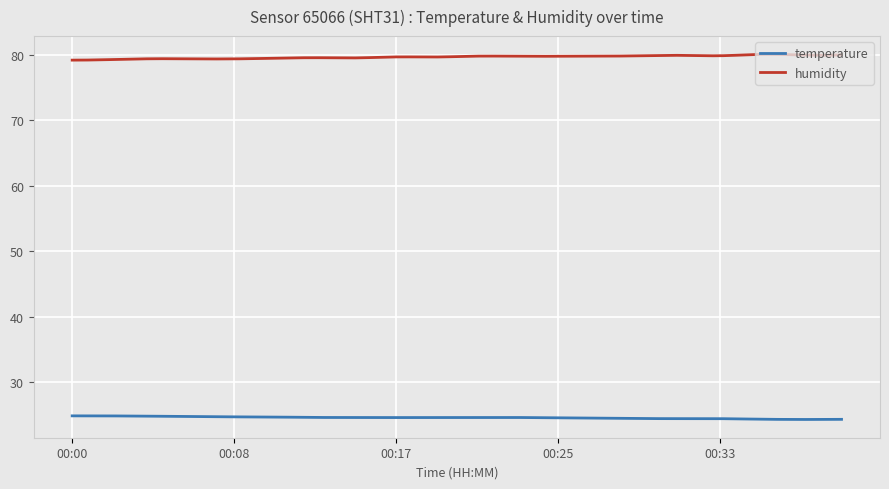

What is the minimum value for temperature?

24.4